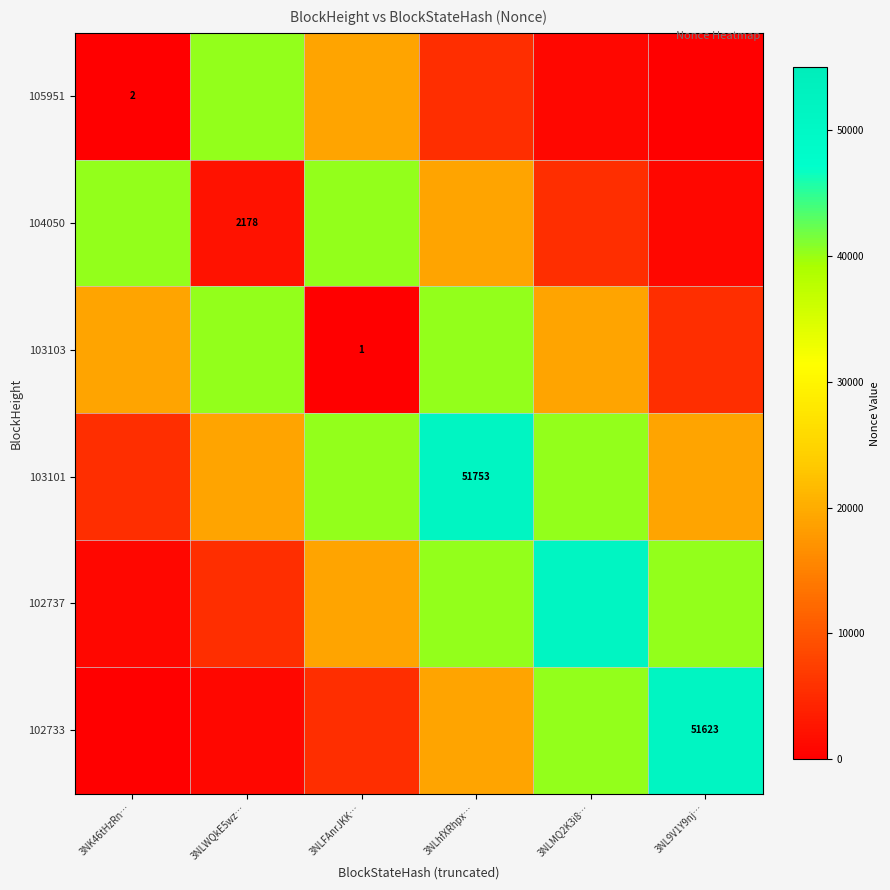

Between 3NLWQkE5wz… and 3NLhfXRhpx…, which is larger?

3NLWQkE5wz…